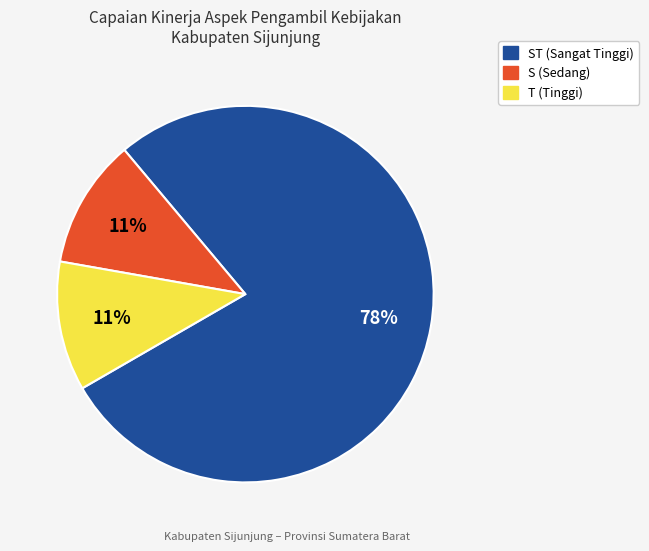

To the nearest percent, what is the average slice percentage?

33%